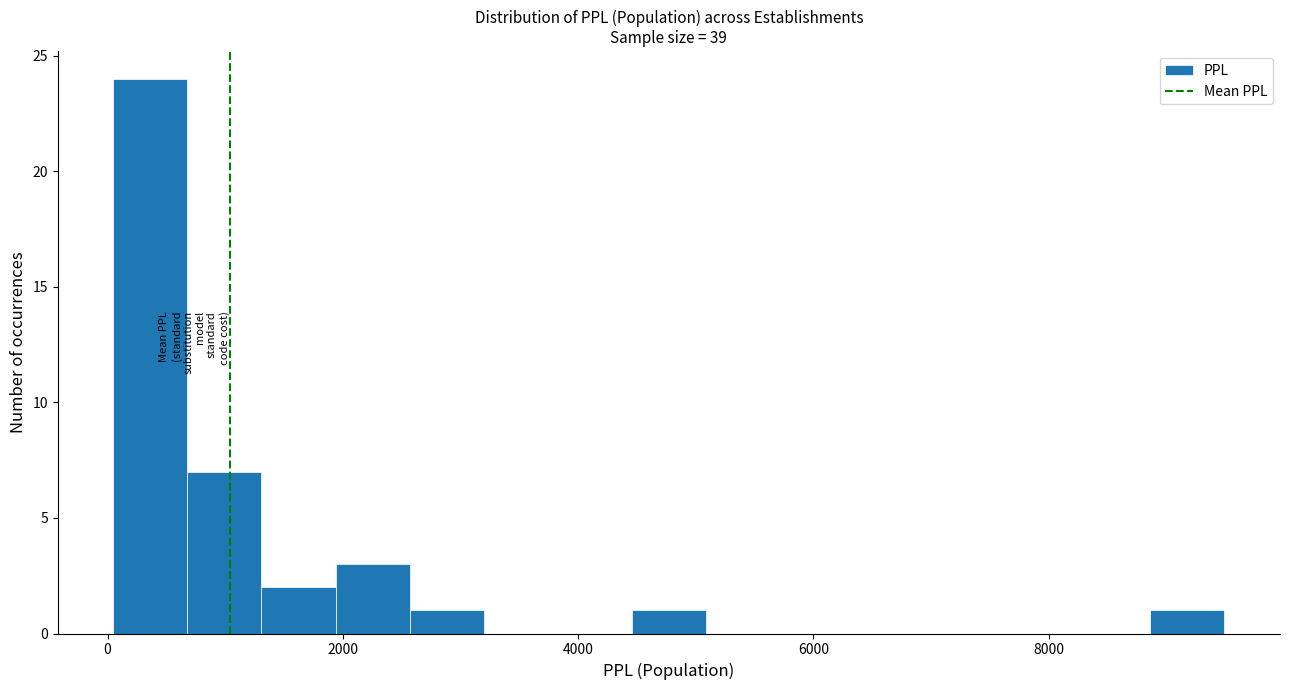

Around what value on the x-axis is the tallest bar? Give the approximate position of its centre, as read against the axis.

400